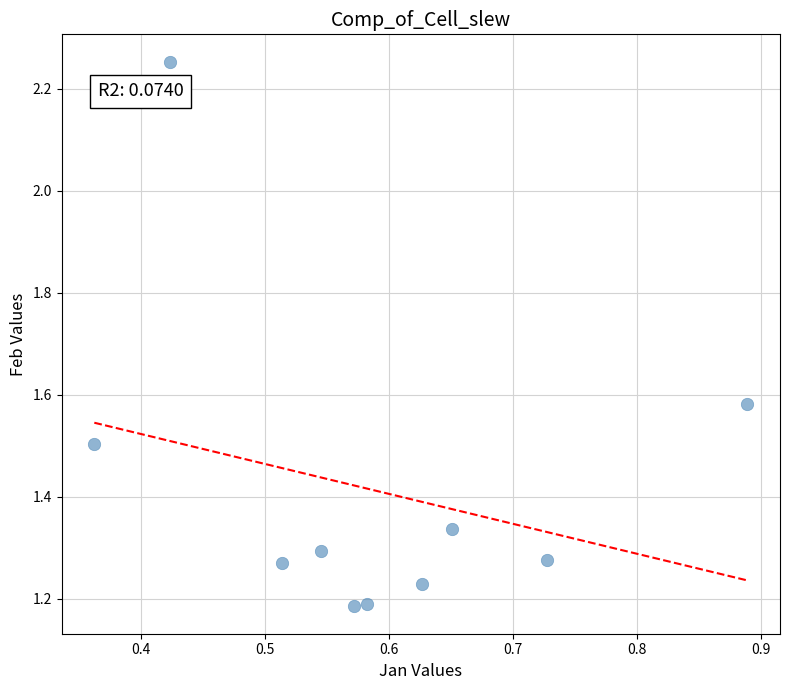

What is the range of Y values (max minus min)?

1.1